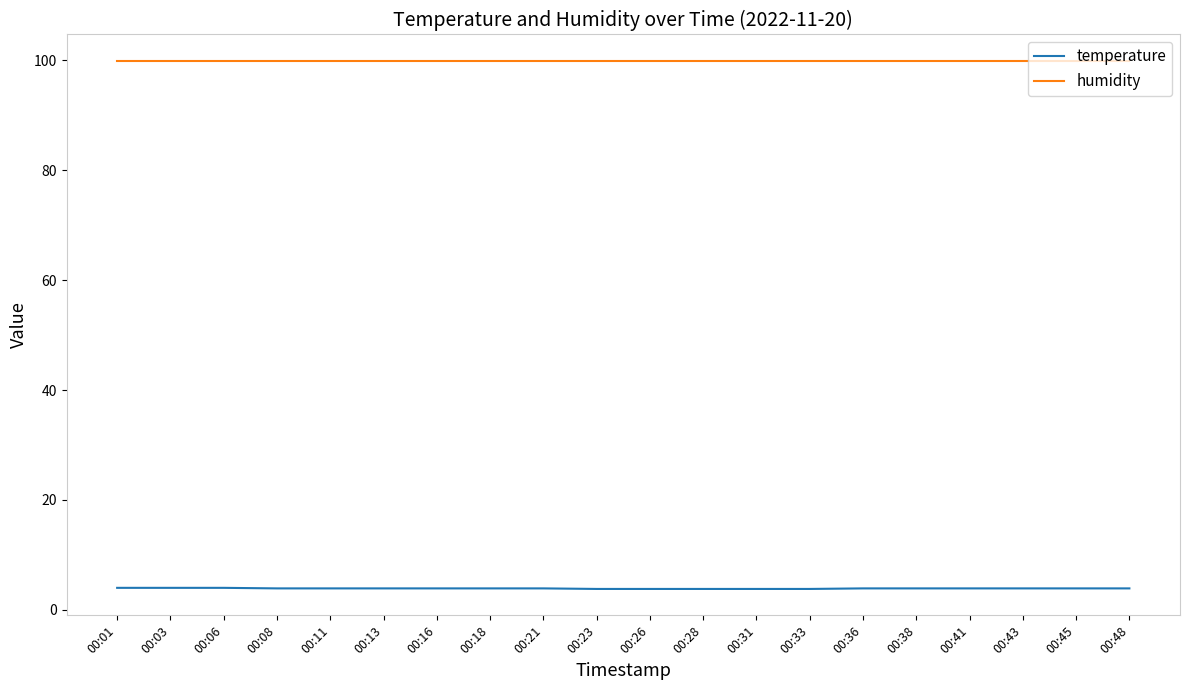

True or false: temperature and humidity intersect in this chart.

False